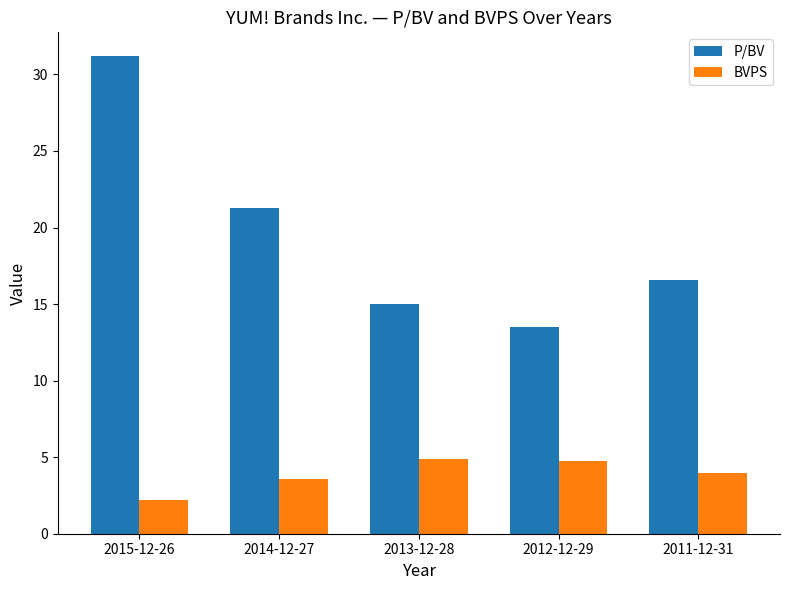

What is the label of the 3rd bar from the right?

2013-12-28